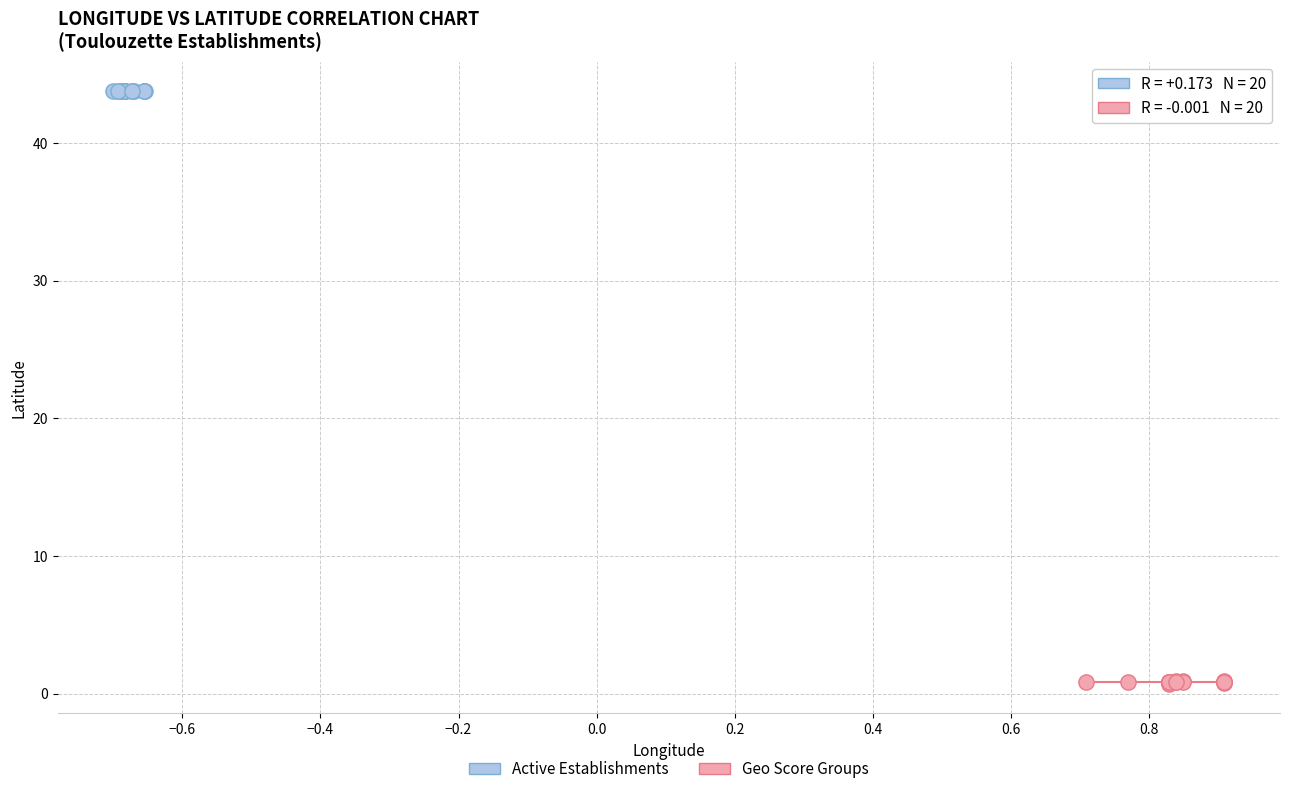

Which series contains the highest Y value?

Active Establishments